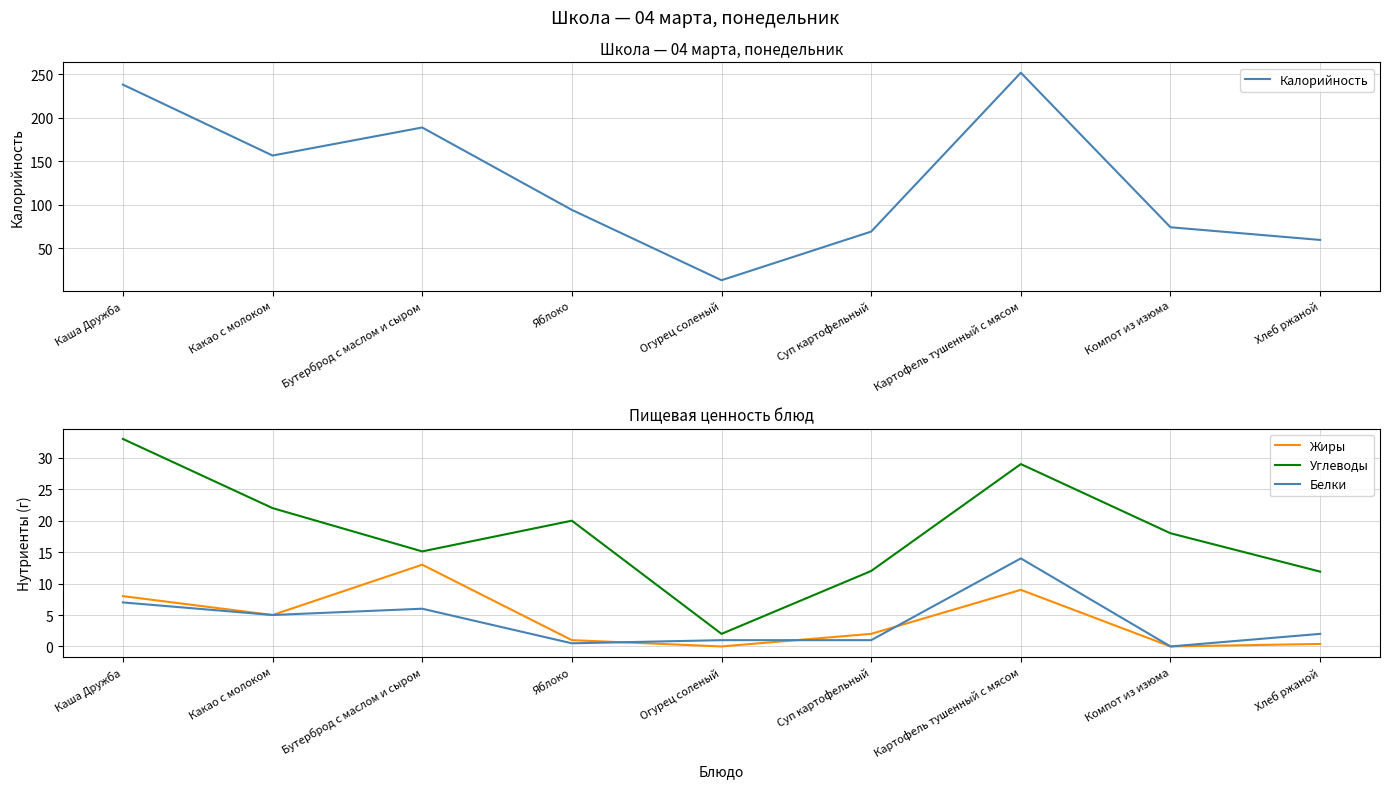

In Калорийность, how many points are higher than both neighbors (excluding endpoints)?

2